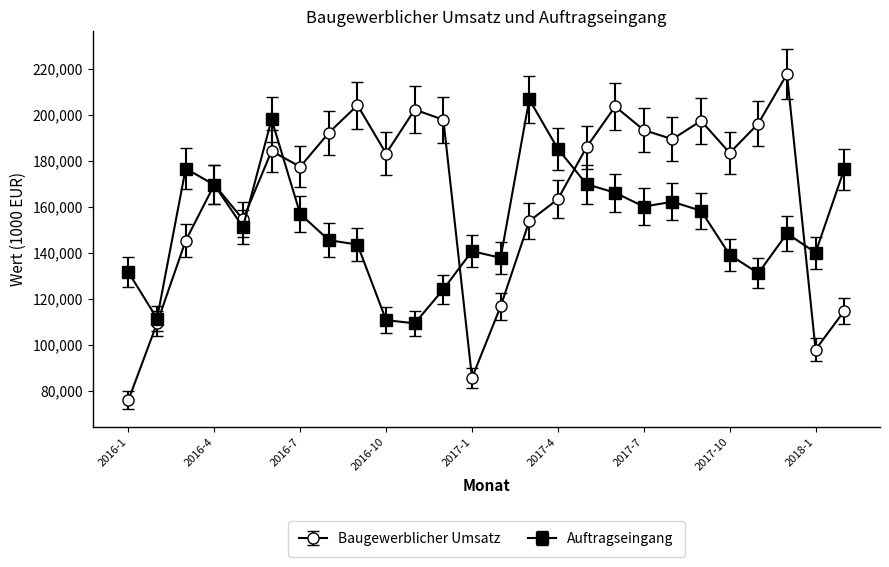

At how many categories does at least one series exceed 91949?

26